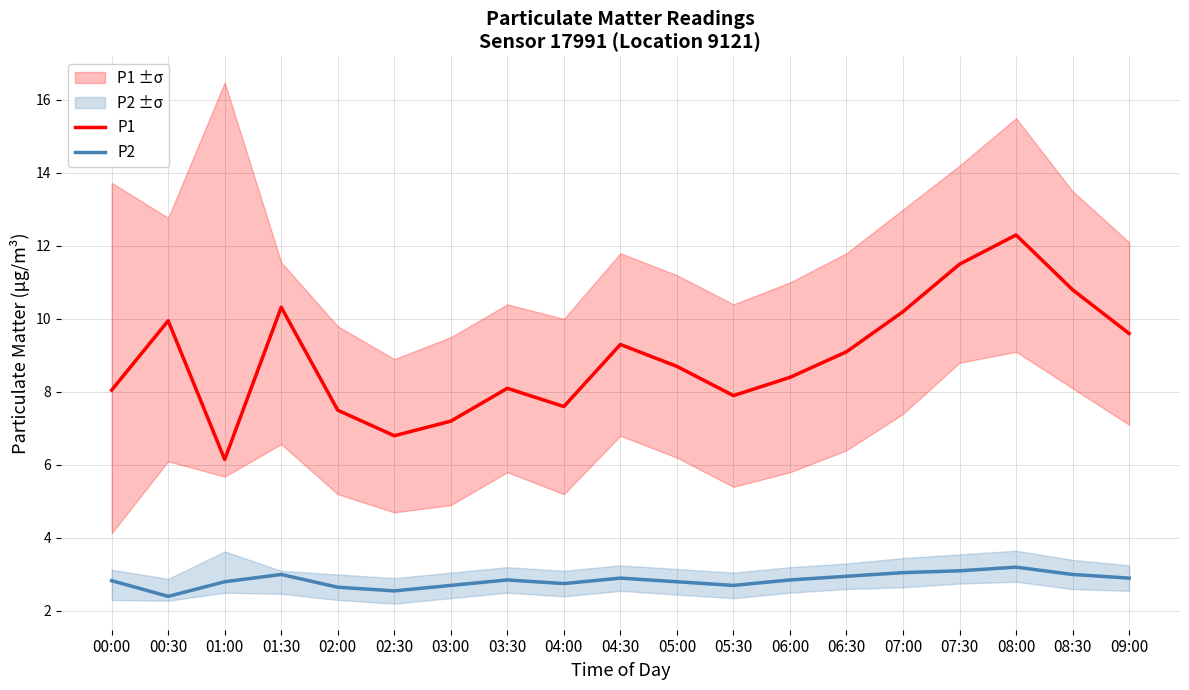

How many data points does each series have?

19